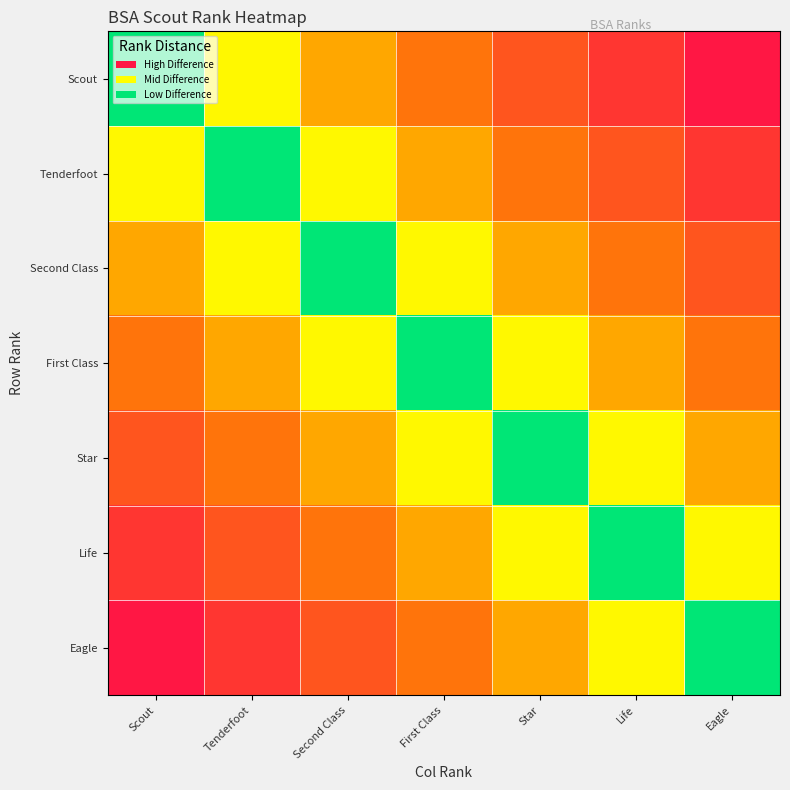

How many data points does each series have?

7